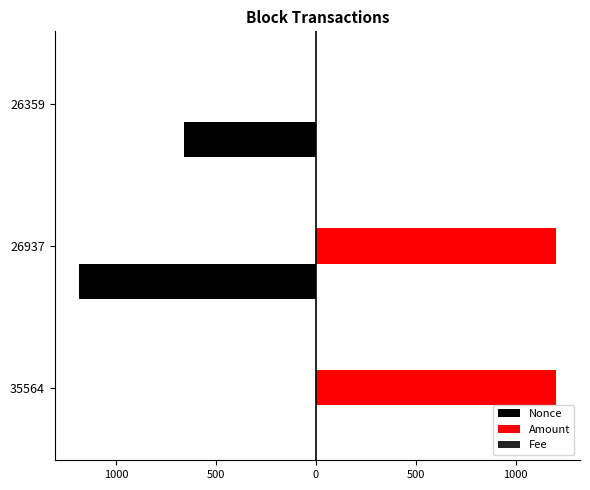

What is the value of the Nonce bar at the 2nd from the left?

-1188.0